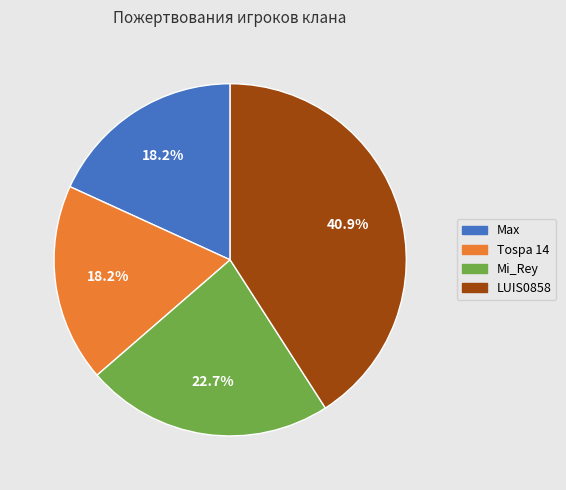

Is there a majority slice in this chart?

No